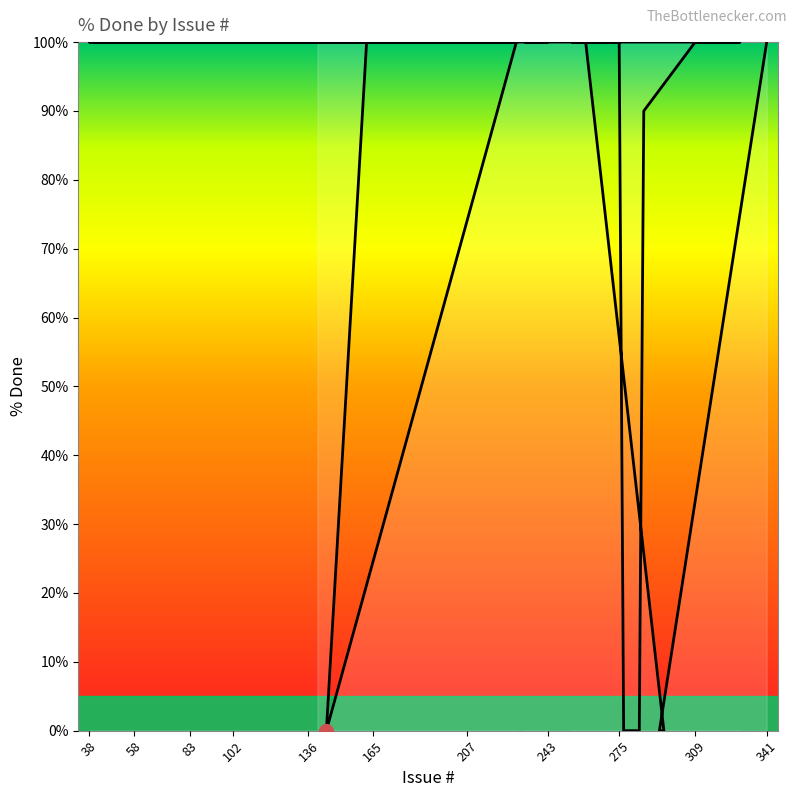

What is the average value?

87